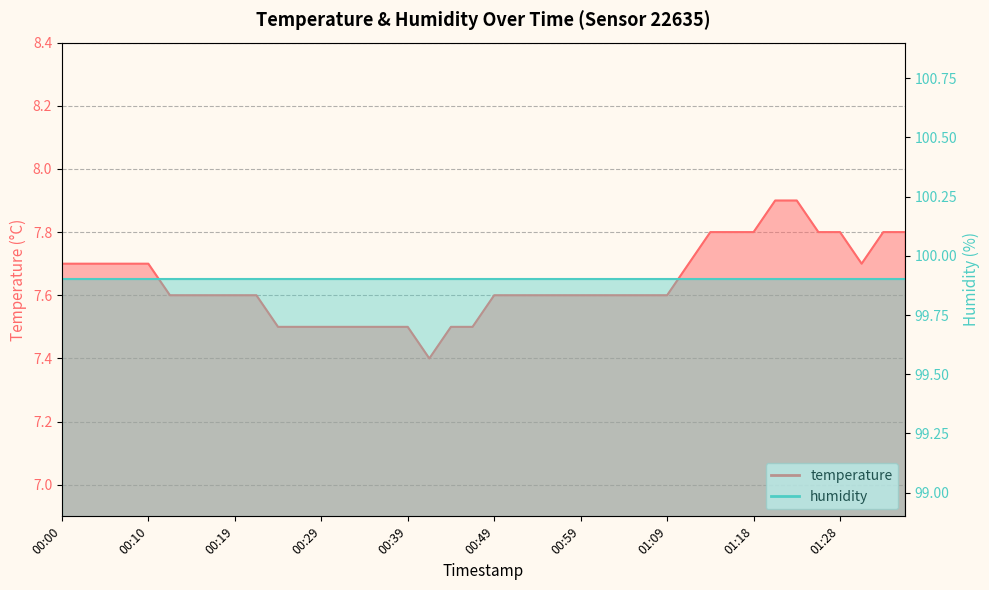

List the labels in order of value, largest first.

01:21, 01:23, 01:13, 01:16, 01:18, 01:26, 01:28, 01:33, 01:35, 00:00, 00:02, 00:05, 00:07, 00:10, 01:11, 01:30, 00:12, 00:14, 00:17, 00:19, 00:22, 00:49, 00:51, 00:54, 00:56, 00:59, 01:01, 01:04, 01:06, 01:09, 00:24, 00:27, 00:29, 00:32, 00:34, 00:37, 00:39, 00:44, 00:46, 00:41